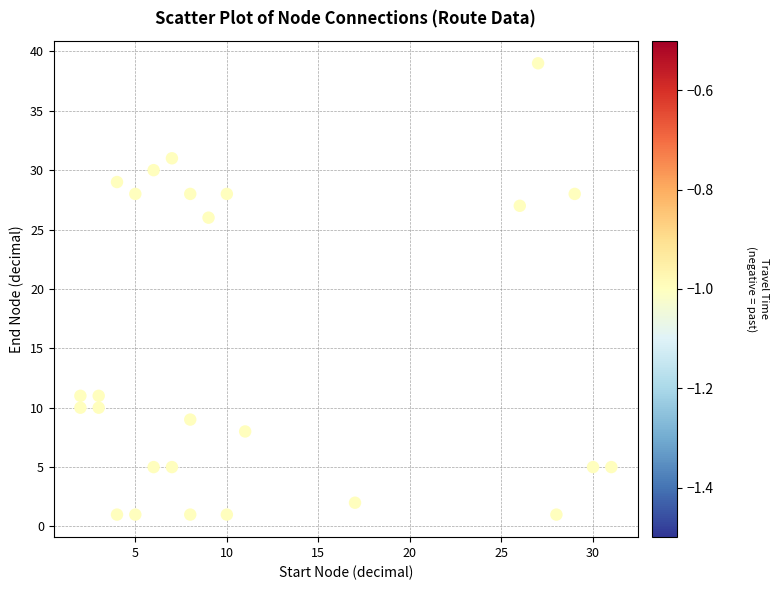

What is the range of Y values (max minus min)?

38